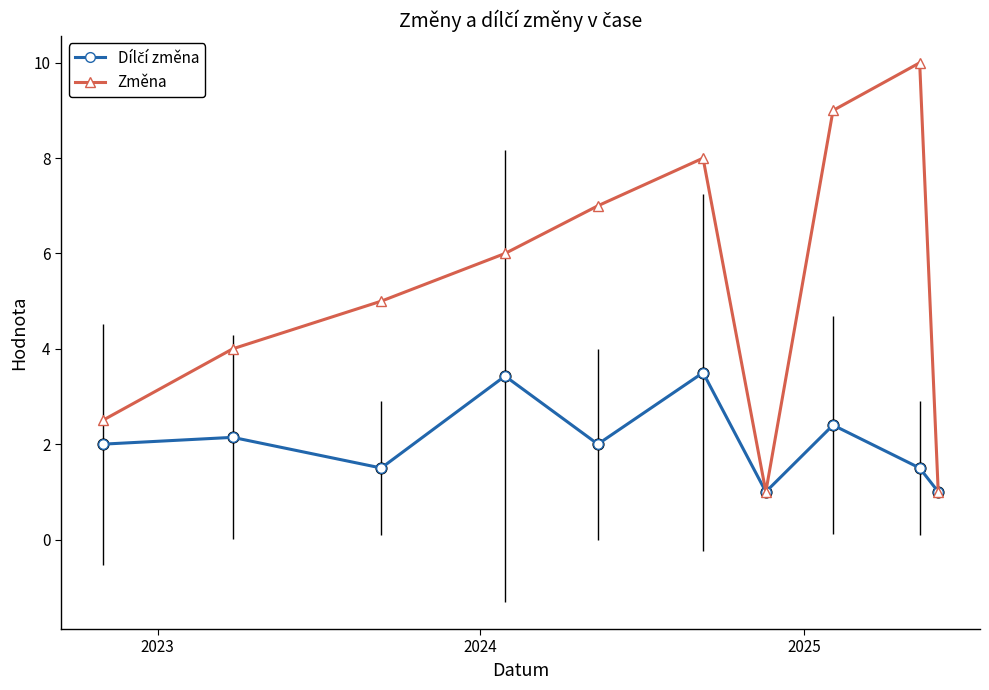

Which series has the largest total across all categories?

Změna